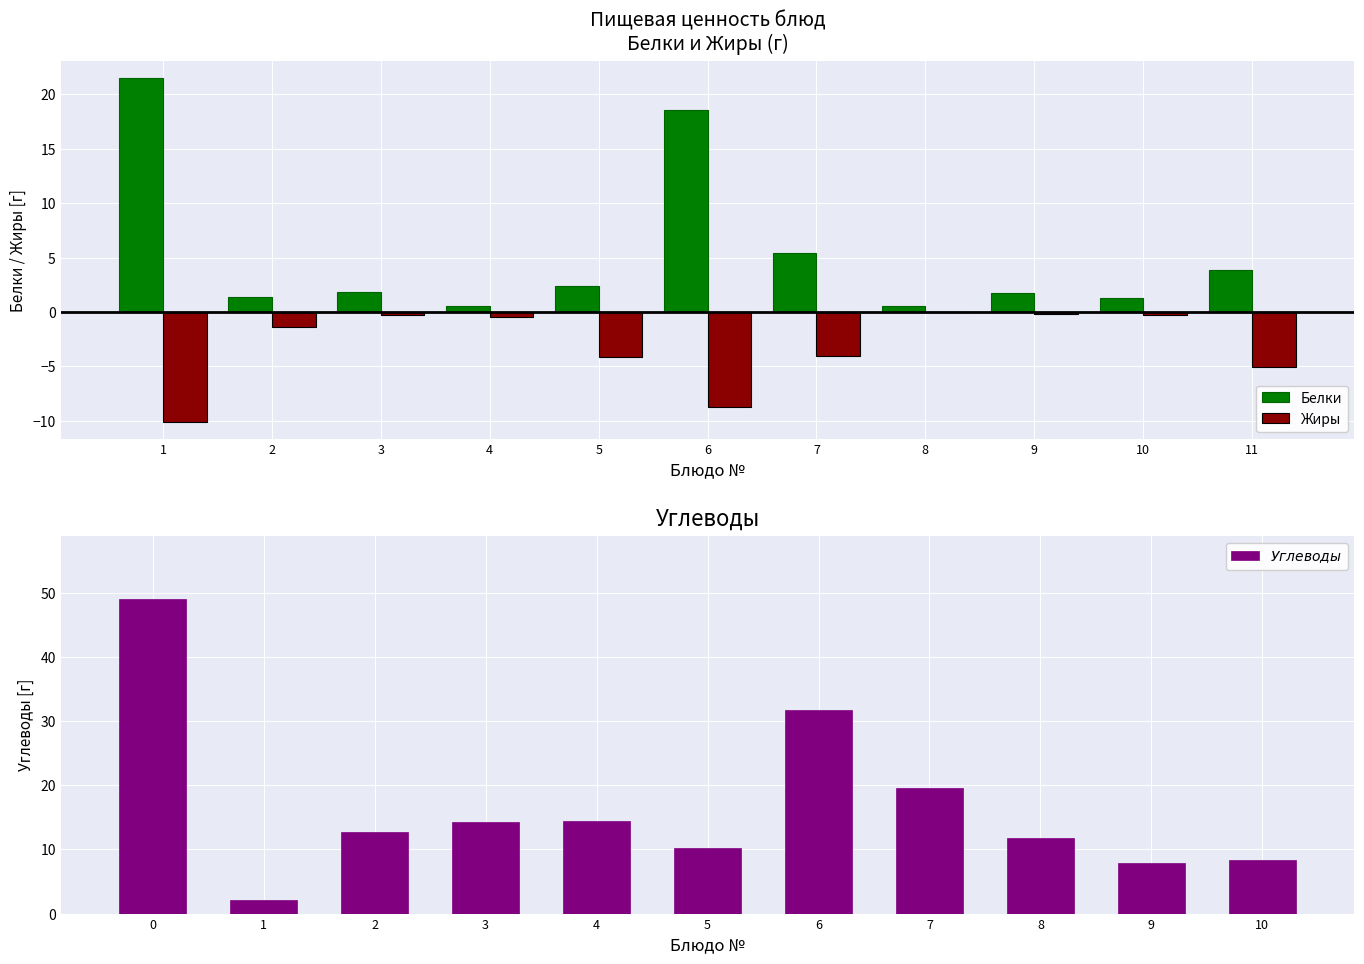

What is the sum of all $Углеводы$ values?

182.4